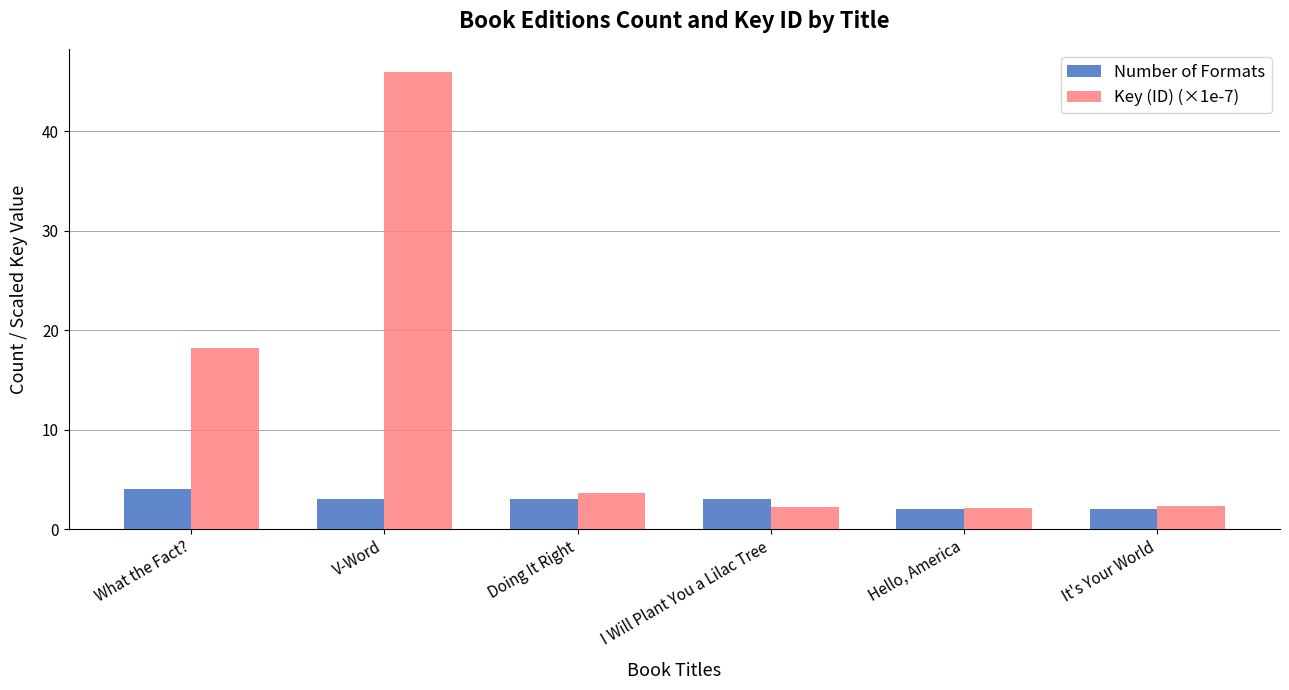

True or false: Key (ID) (×1e-7) has a value of 23.9 at What the Fact?.

False